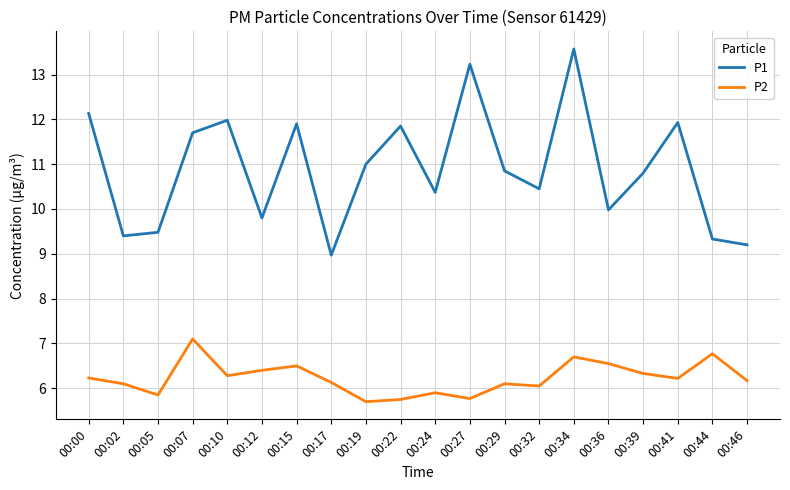

What is the spread (max minus min) of values at 00:36?

3.4